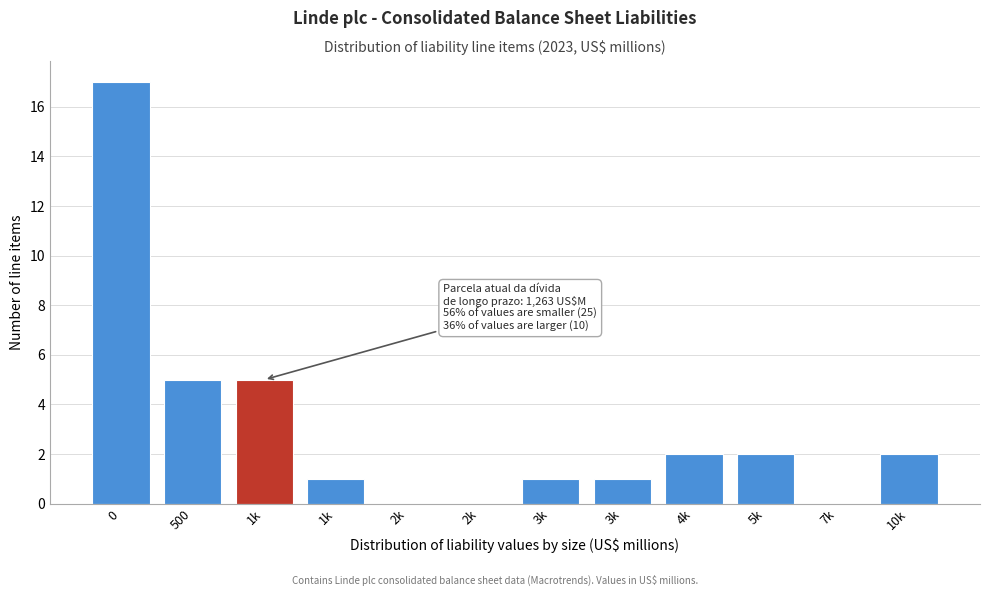

How many series are shown in this chart?

1